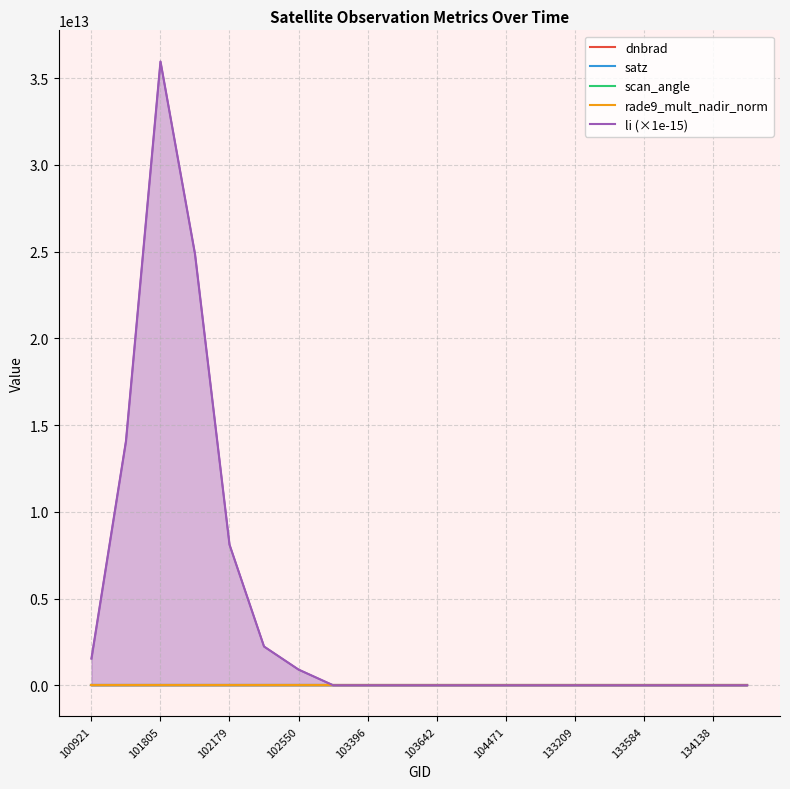

Rank the series at 134138 from highest to lowest value.

satz, scan_angle, dnbrad, rade9_mult_nadir_norm, li (×1e-15)